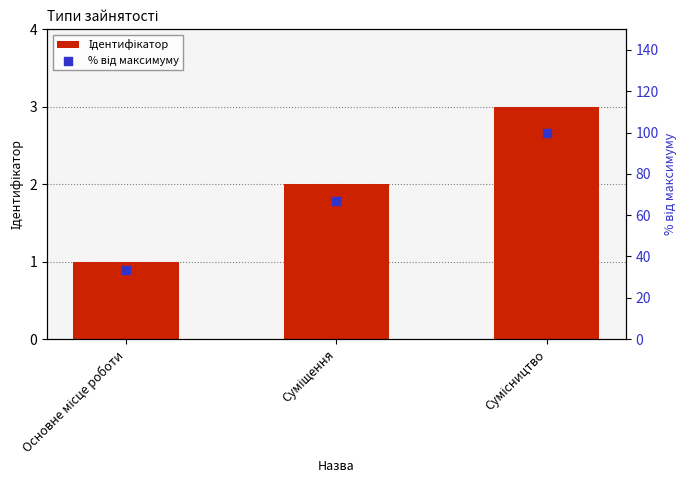

What is the total value across all series at Сумісництво?

103.0